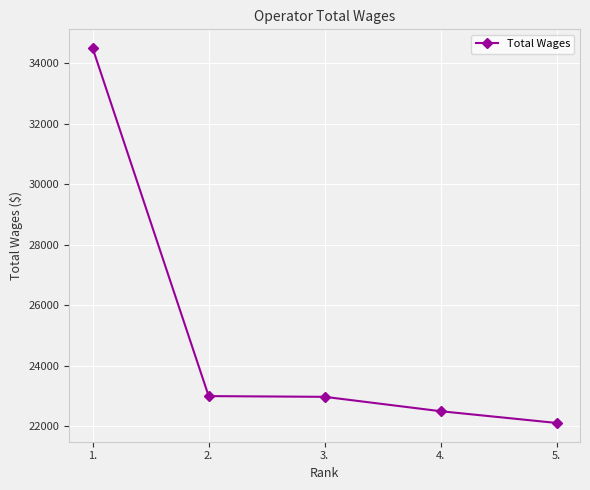

How many data points are less than 22976?

2